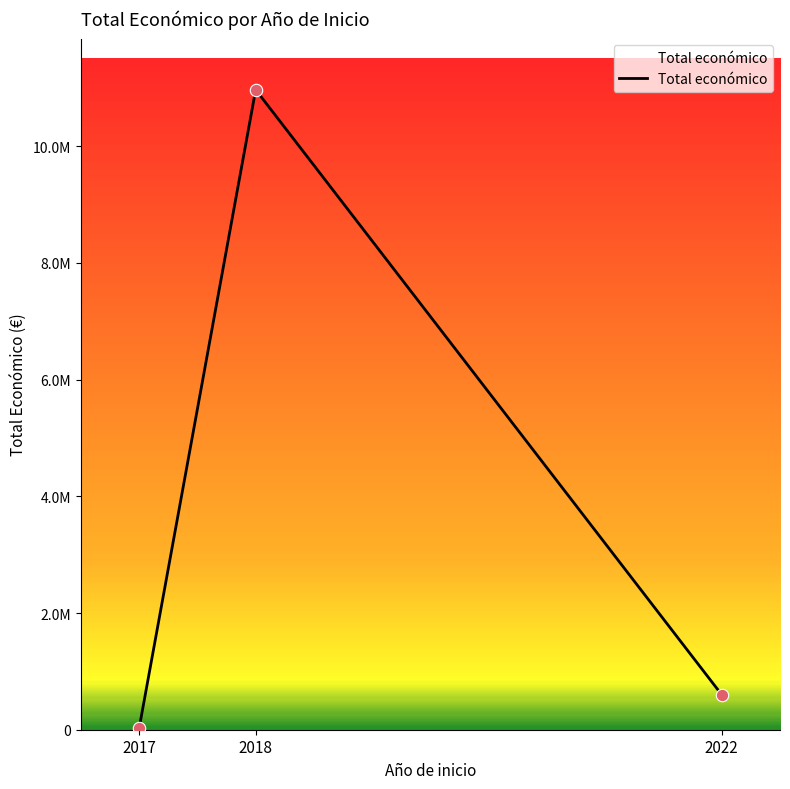

What is the change in value from 2018 to 2022?

-10369233